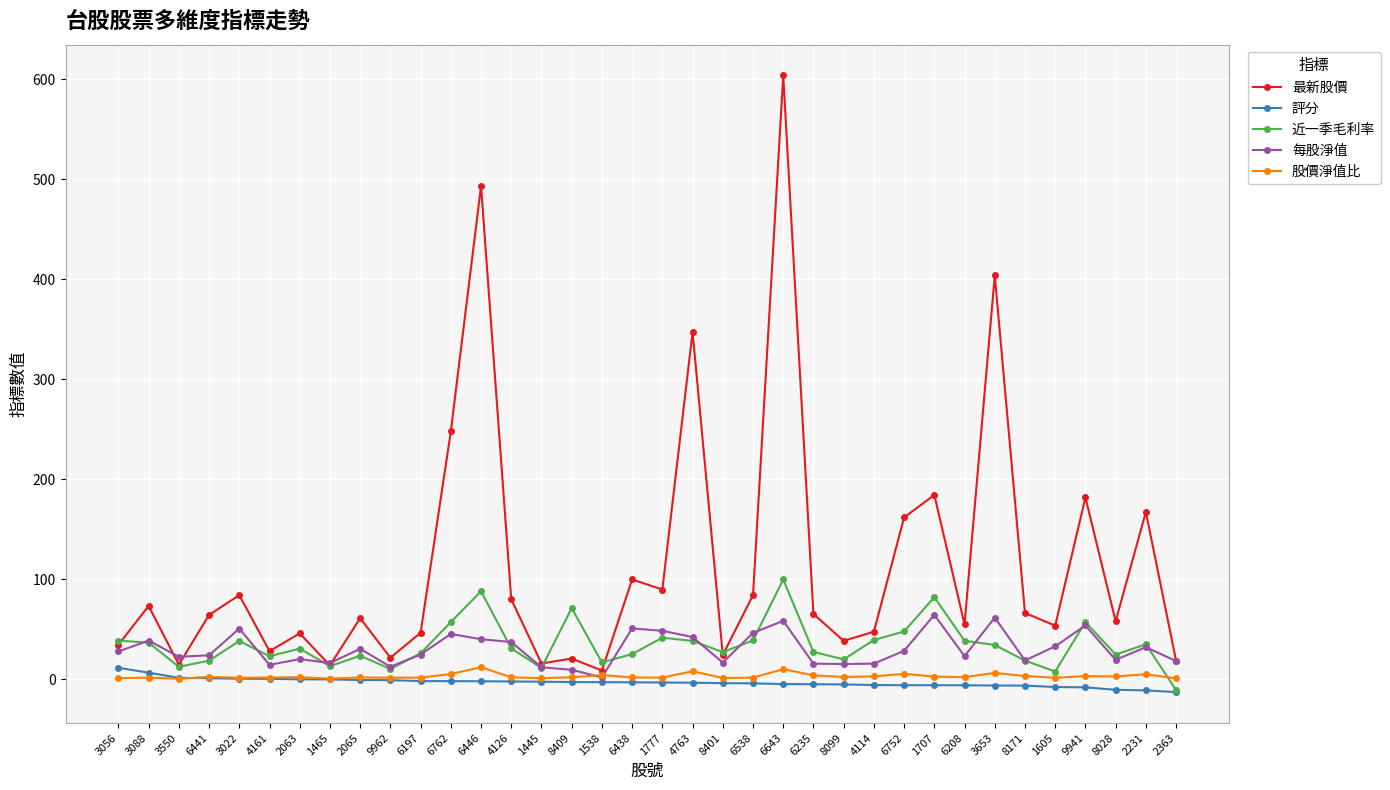

The value of 股價淨值比 at 8099 is 2.5. True or false?

True